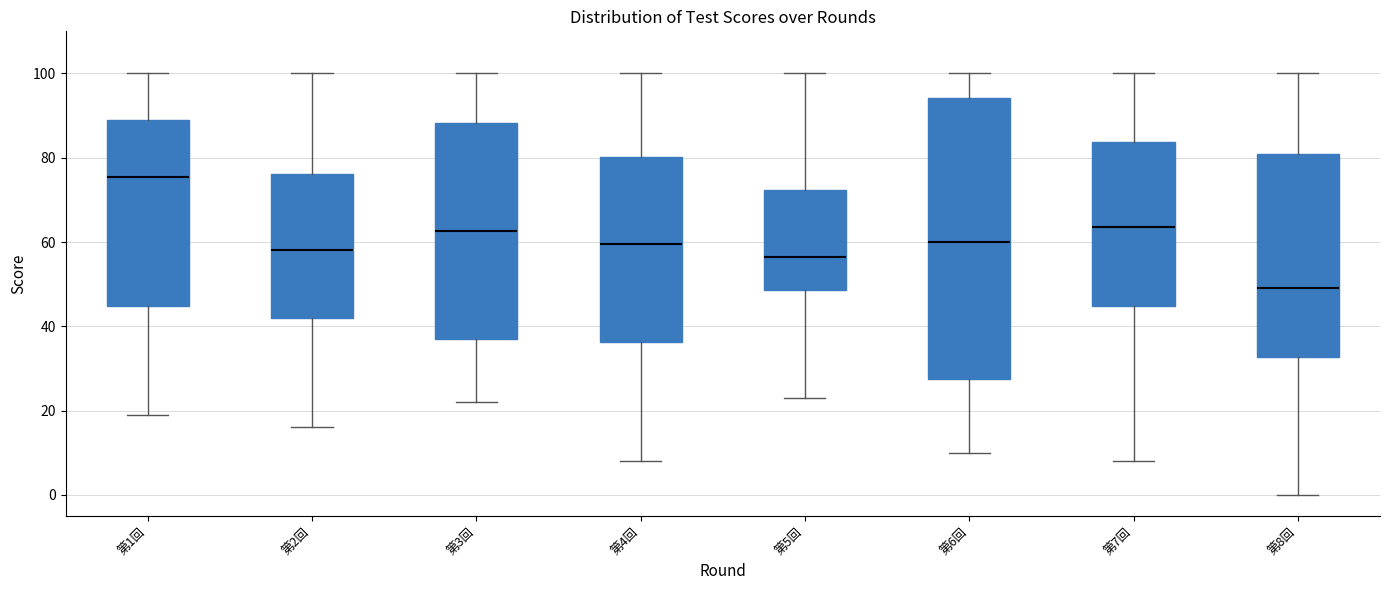

Reading left to right, read every box against the y-axis: the position of its median line, the range the box covers, and the ends of its whiskers. The values are not printed on the chart, so give them approximately, as read against the axis.

第1回: median 76, box 44 to 90, whiskers 20 to 100
第2回: median 58, box 42 to 76, whiskers 16 to 100
第3回: median 62, box 38 to 88, whiskers 22 to 100
第4回: median 60, box 36 to 80, whiskers 8 to 100
第5回: median 56, box 48 to 72, whiskers 24 to 100
第6回: median 60, box 28 to 94, whiskers 10 to 100
第7回: median 64, box 44 to 84, whiskers 8 to 100
第8回: median 50, box 32 to 82, whiskers 0 to 100